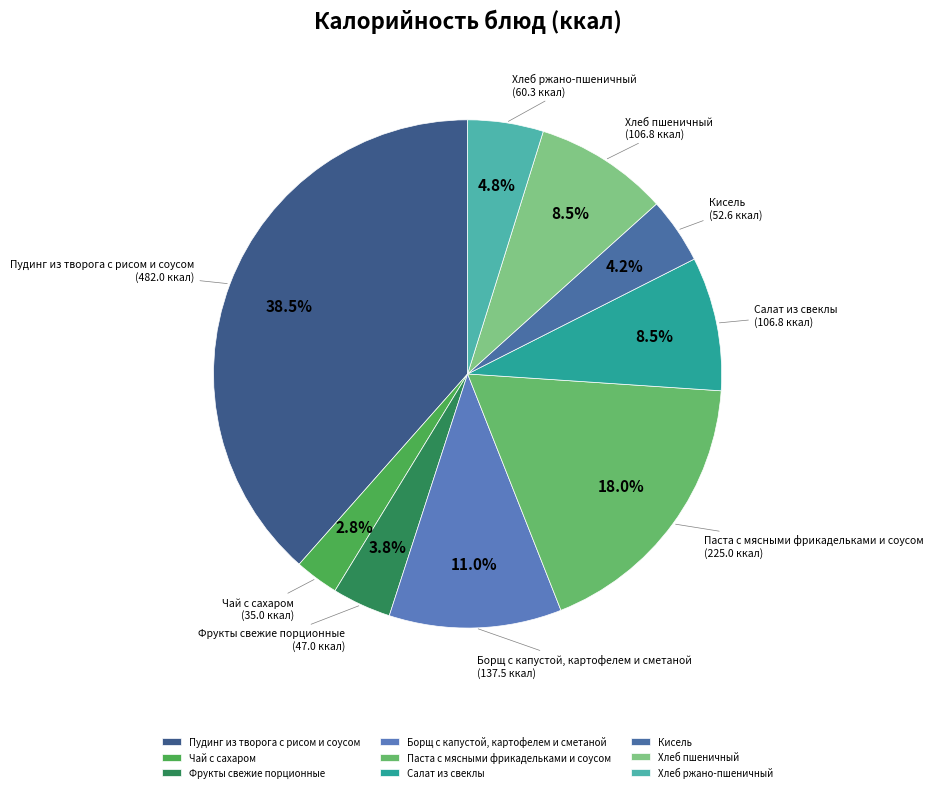

How many segments does this pie chart have?

9